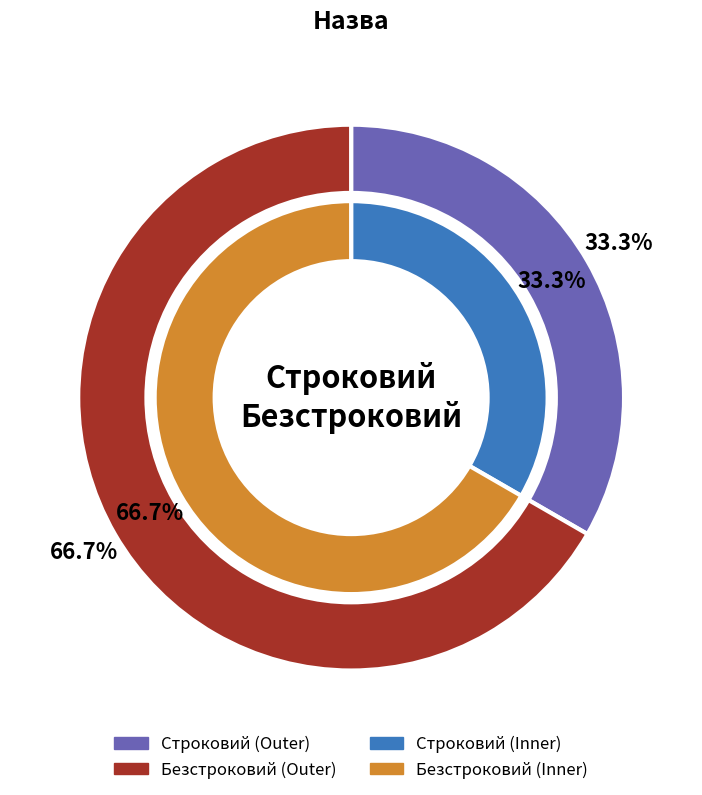

To the nearest percent, what is the average slice percentage?

50%